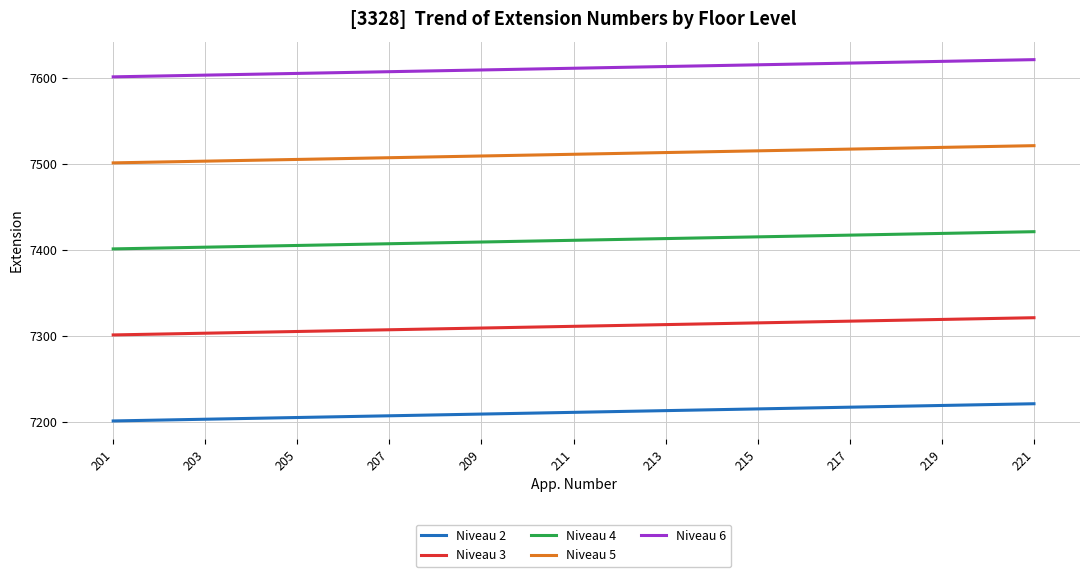

What are all the series names shown in the legend?

Niveau 2, Niveau 3, Niveau 4, Niveau 5, Niveau 6